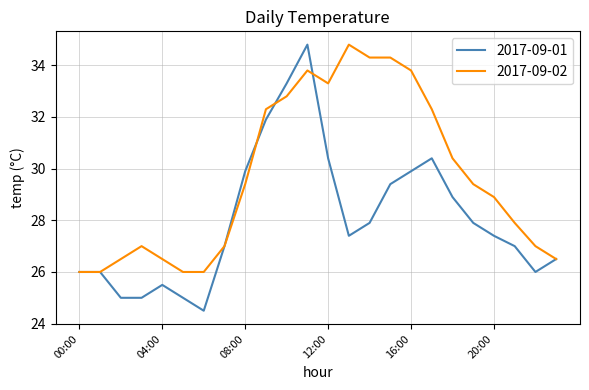

Which series has the widest spread of values?

2017-09-01